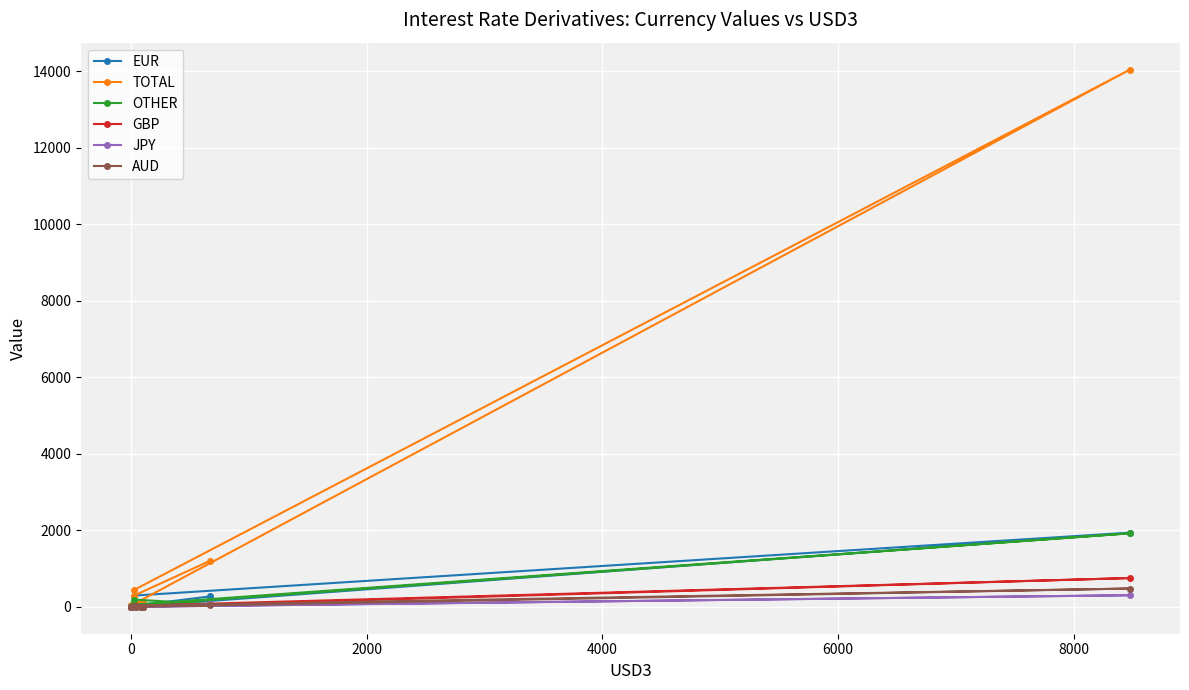

Is it true that GBP equals 103 at 9?

False